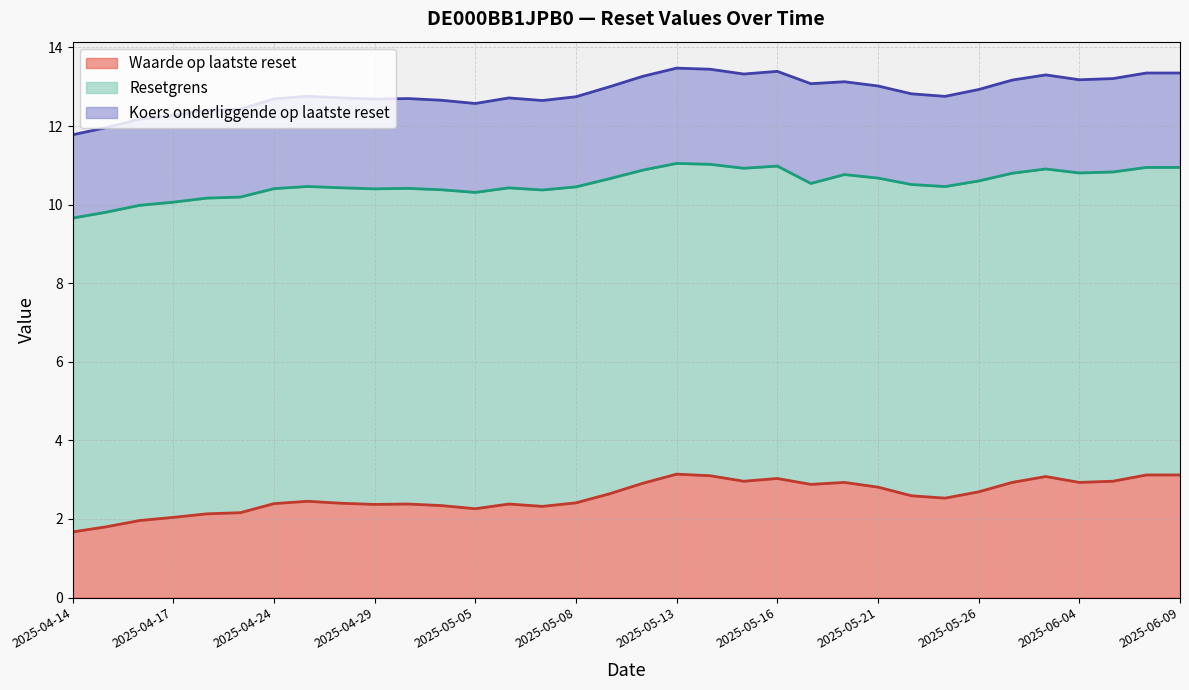

Which has a higher value, 2025-05-06 or 2025-04-28?

2025-04-28